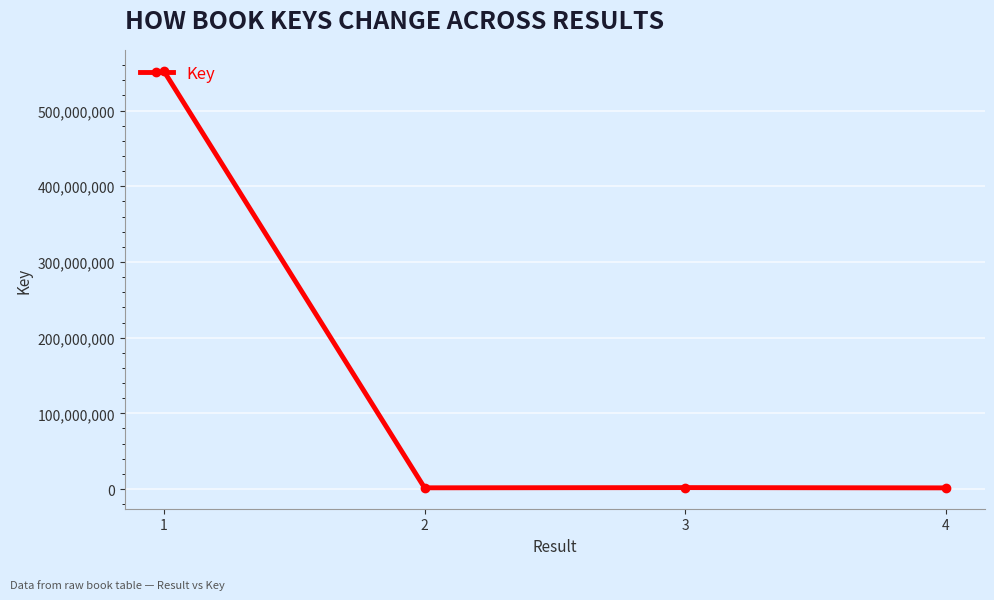

Is it true that the value at 1 is 552226662?

True